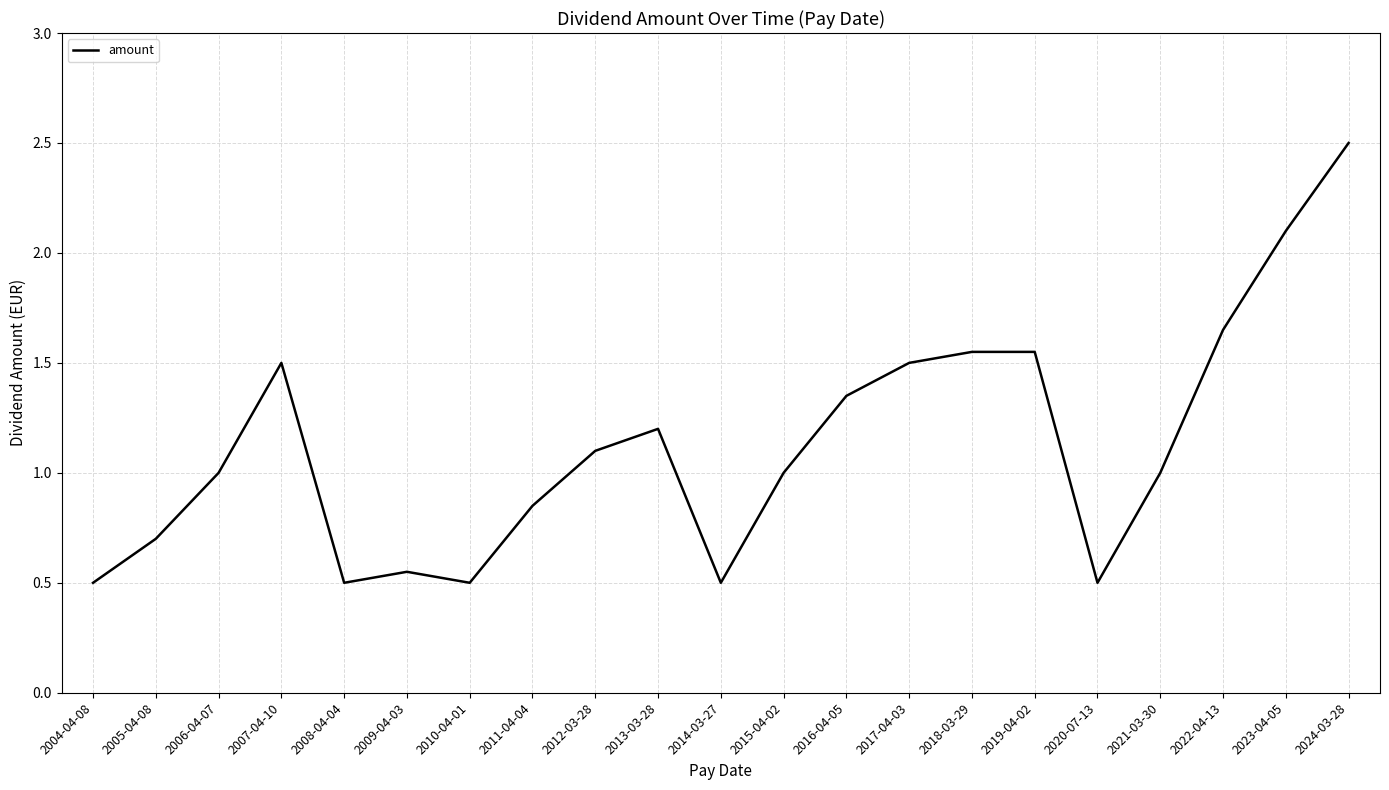

What is the difference between the maximum and minimum values?

2.0